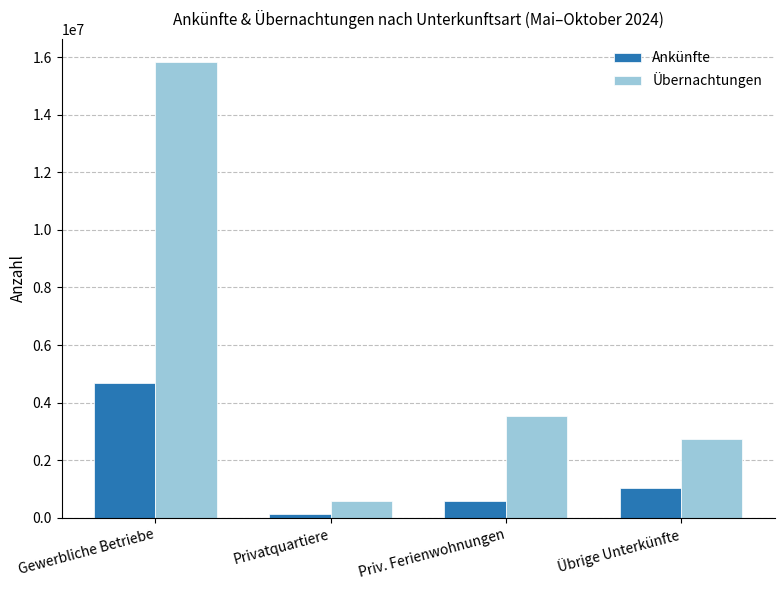

Is the value of Übernachtungen at Gewerbliche Betriebe greater than the value of Ankünfte at Priv. Ferienwohnungen?

Yes